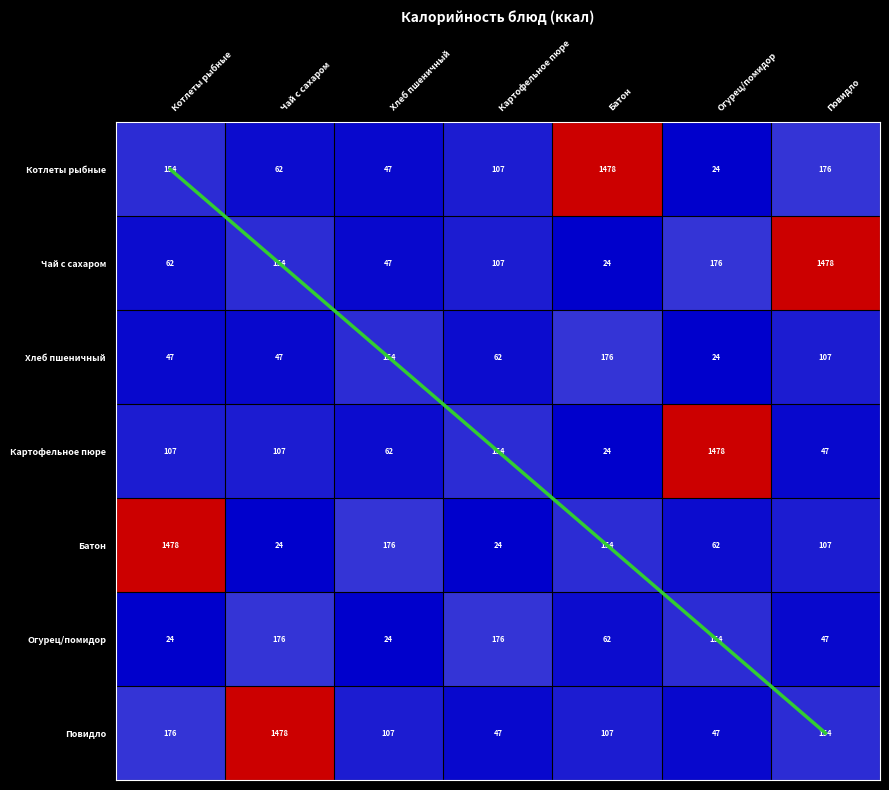

At Батон, list the series in order from smallest to largest.

Чай с сахаром, Картофельное пюре, Огурец/помидор, Повидло, Батон, Хлеб пшеничный, Котлеты рыбные